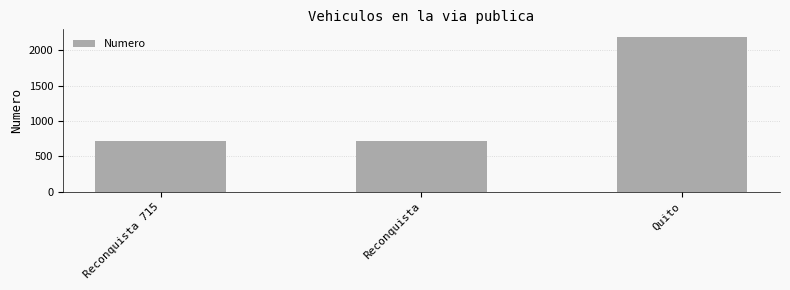

What is the change in value from Reconquista to Quito?

+1475